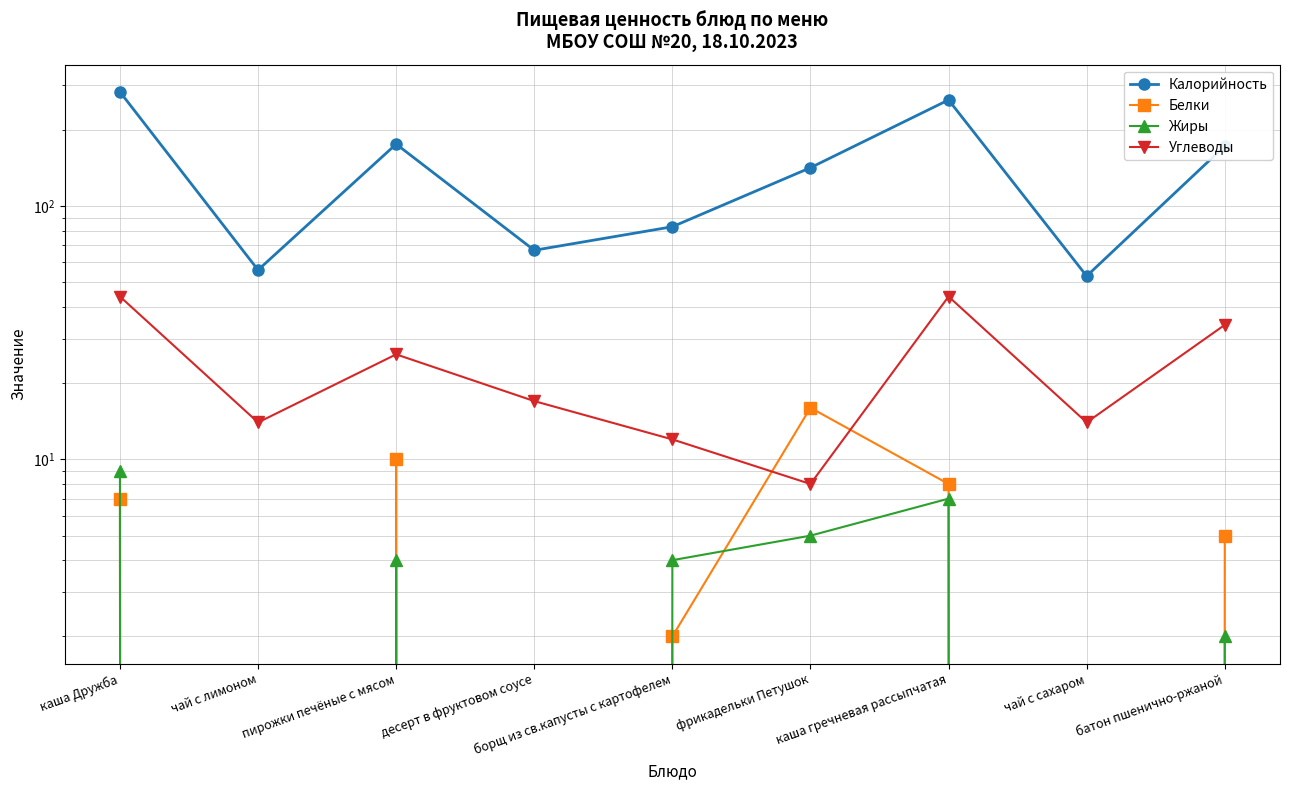

What is the difference between the highest and lowest values at пирожки печёные с мясом?

172